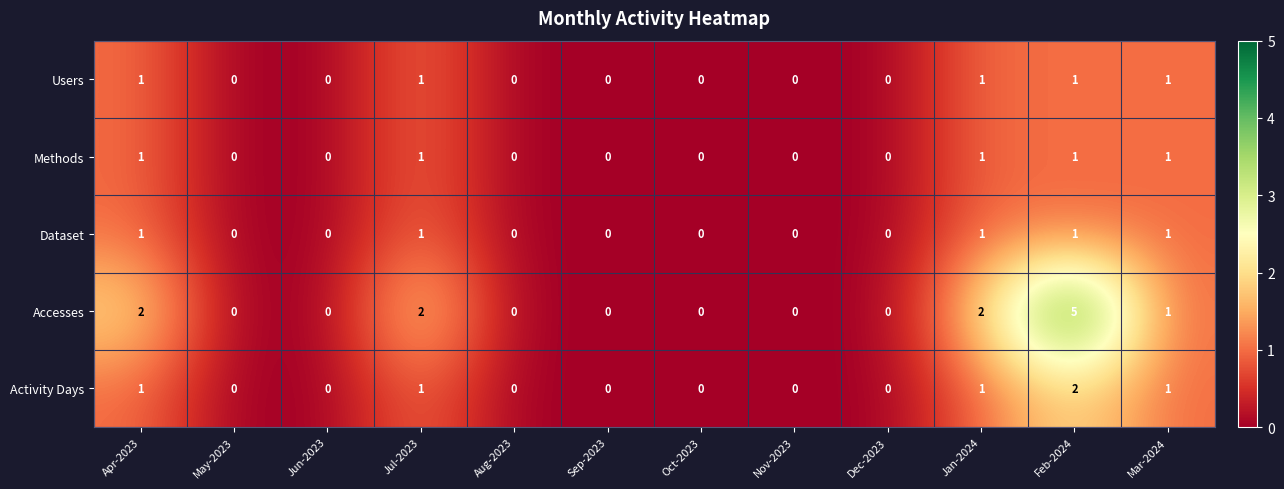

Which label corresponds to the largest value in the chart?

Feb-2024